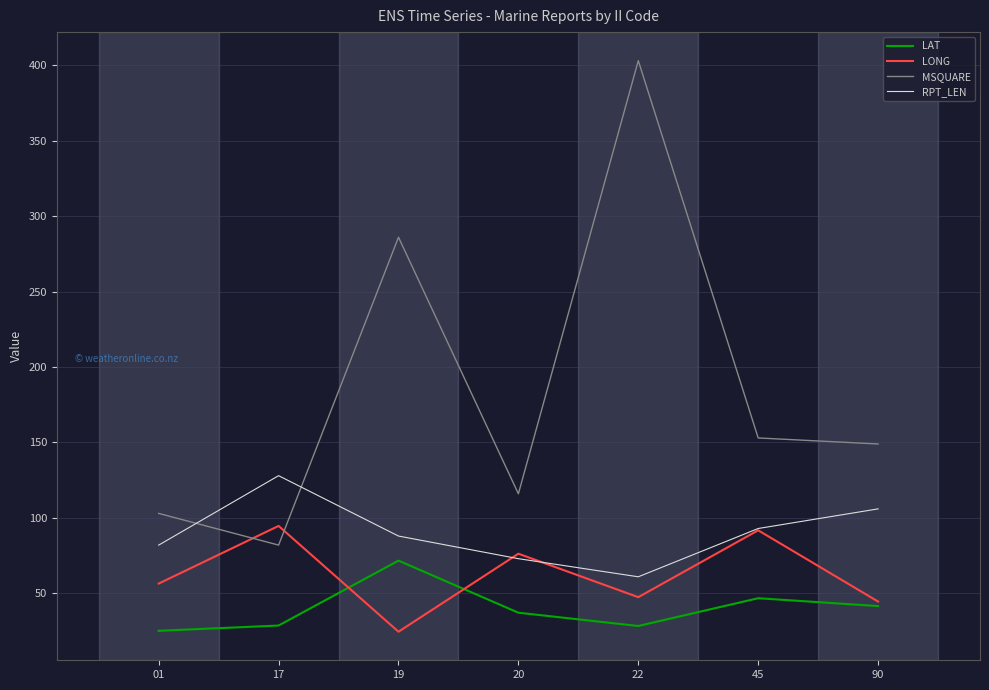

What is the sum of the MSQUARE values at 19 and 20?

402.0